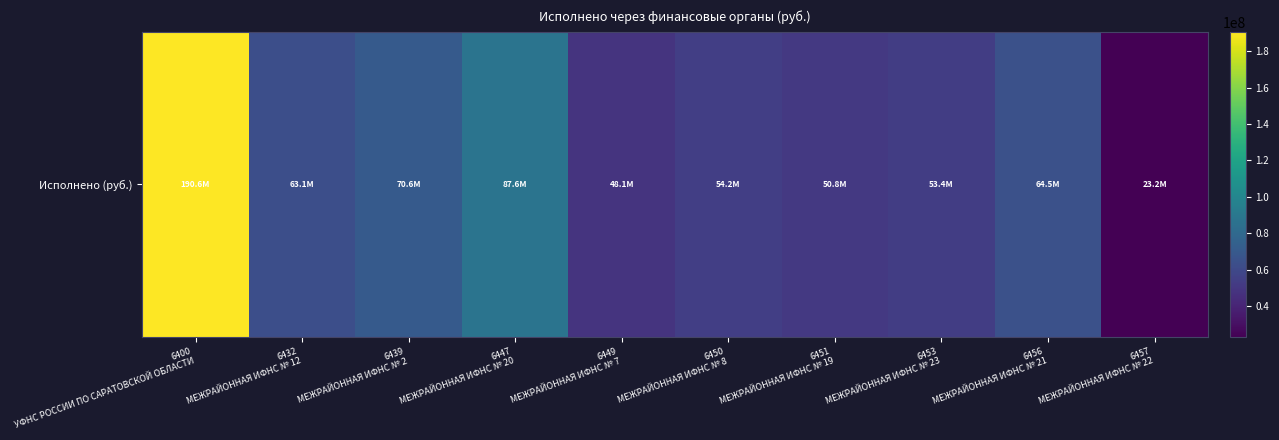

How many data points are above 63093231?

5